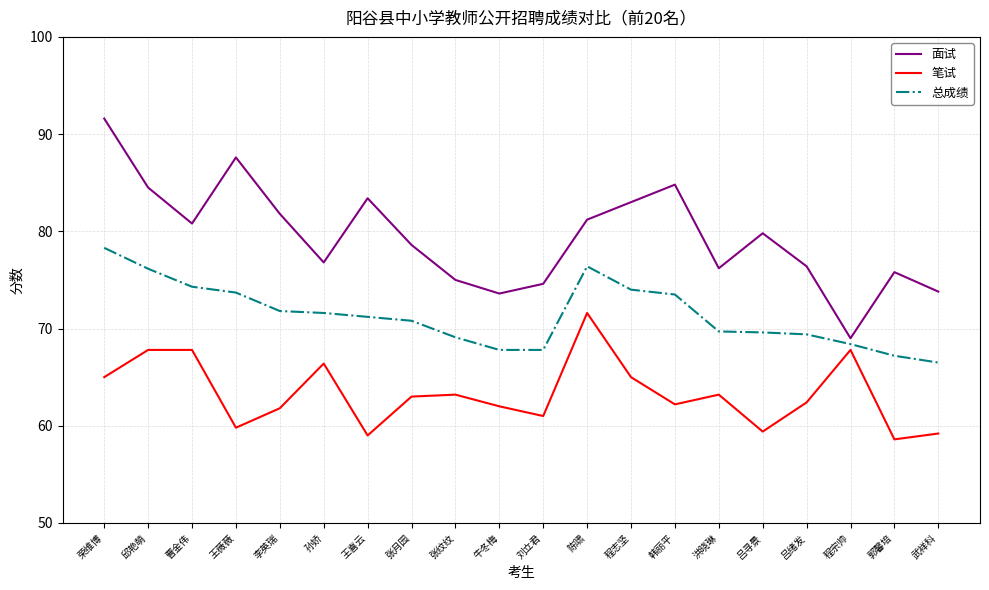

What position from the right is 牛冬梅?

11